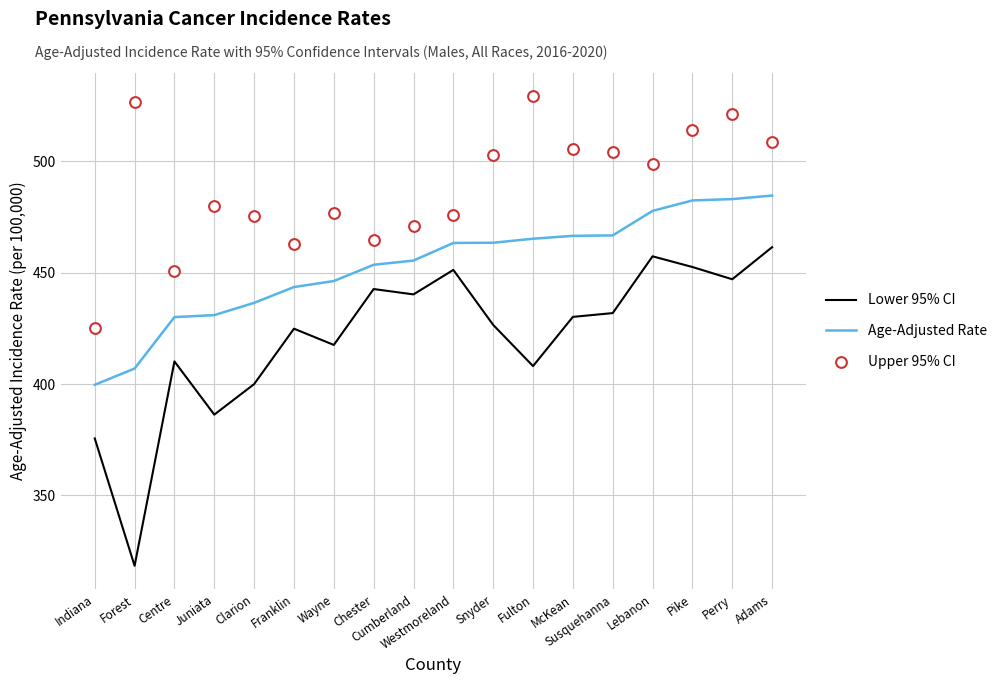

At which category is the sum across all series the highest?

Adams